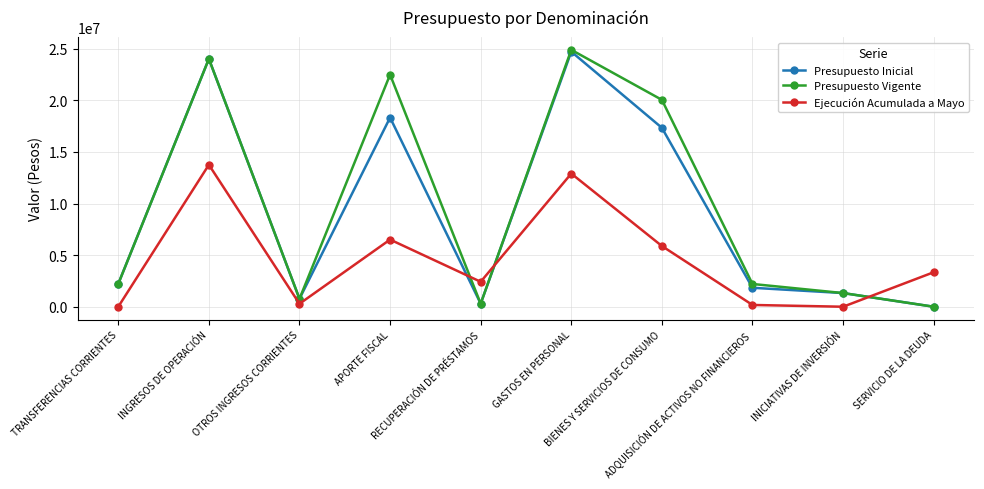

What is the label of the 7th point from the left?

BIENES Y SERVICIOS DE CONSUMO